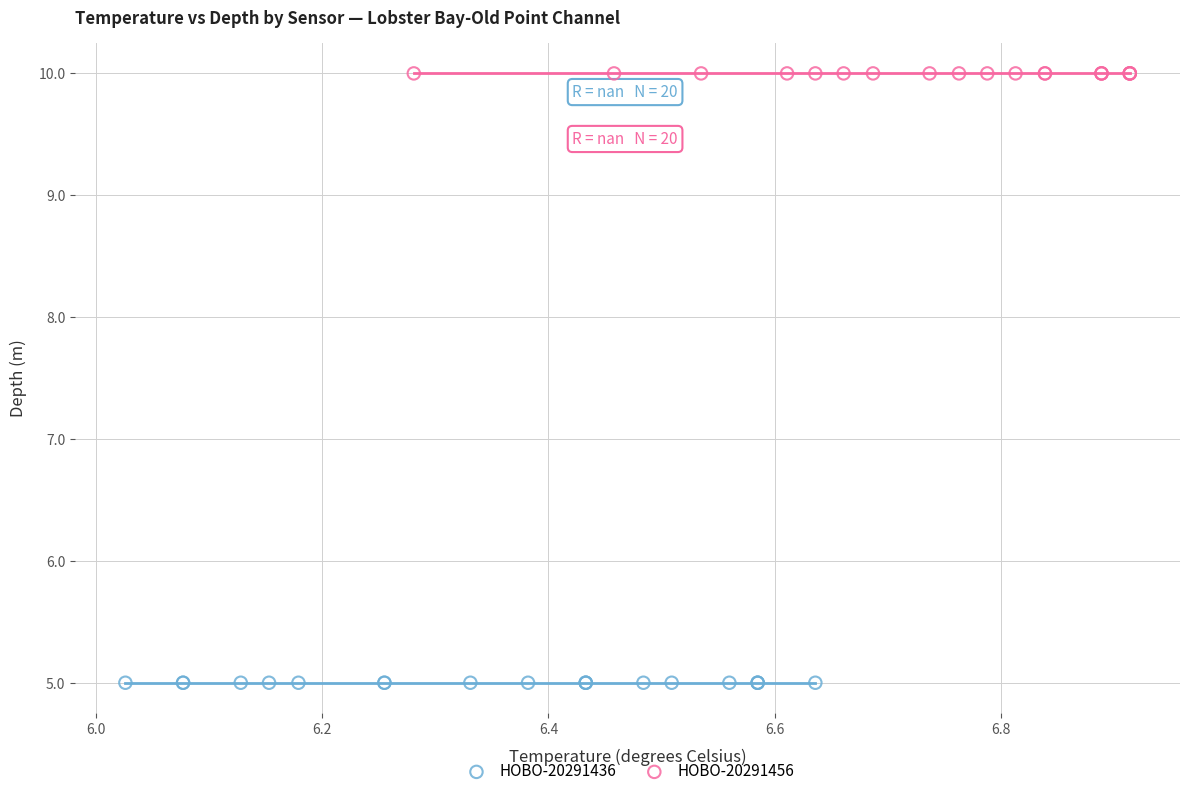

Which series reaches the maximum Y coordinate?

HOBO-20291456